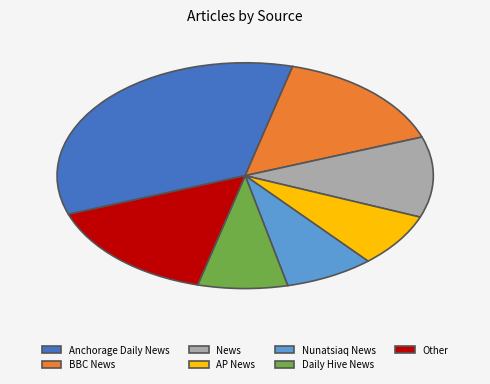

Does any single category account for the majority?

No